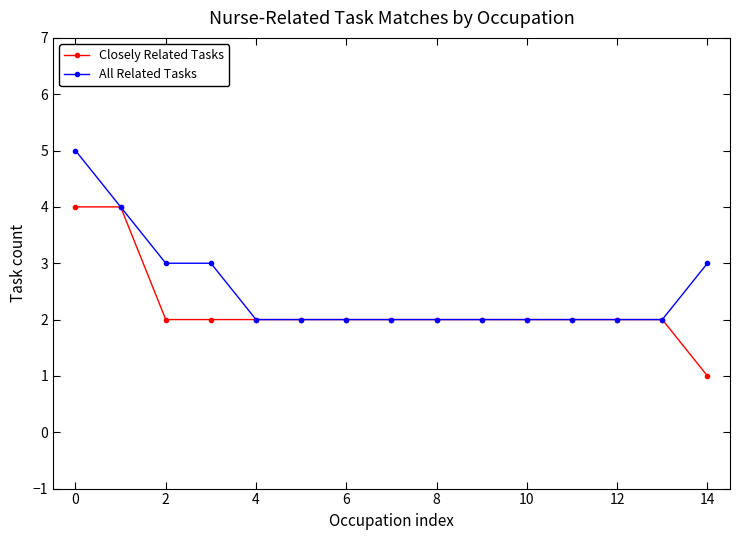

Rank the series by their maximum value, from highest to lowest.

All Related Tasks, Closely Related Tasks